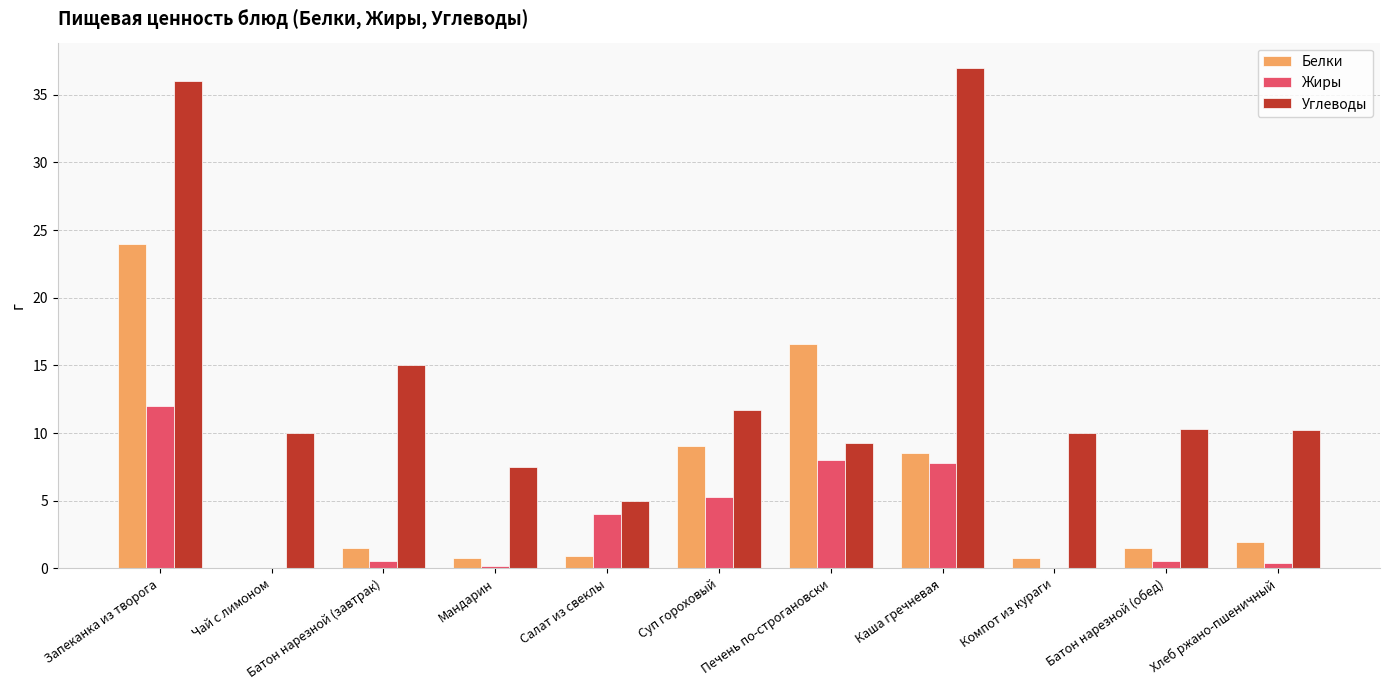

Which series has the largest total across all categories?

Углеводы